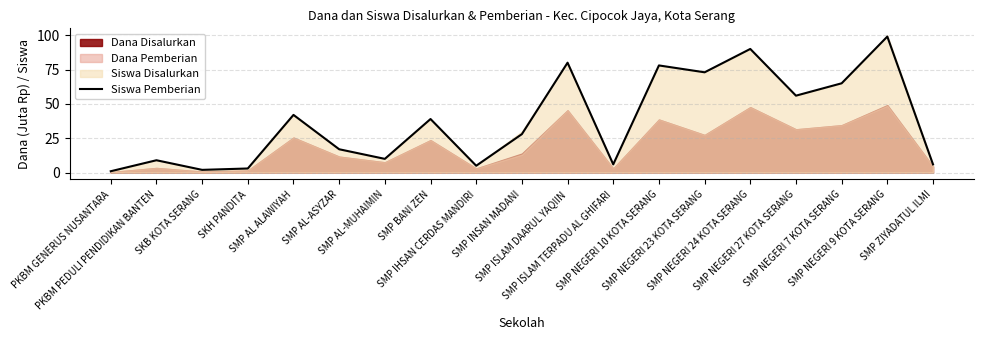

The chart shows a value of 28 at SMP INSAN MADANI. True or false?

True